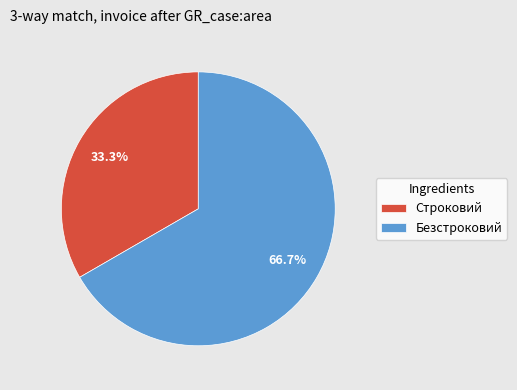

True or false: Строковий accounts for 33% of the total.

True